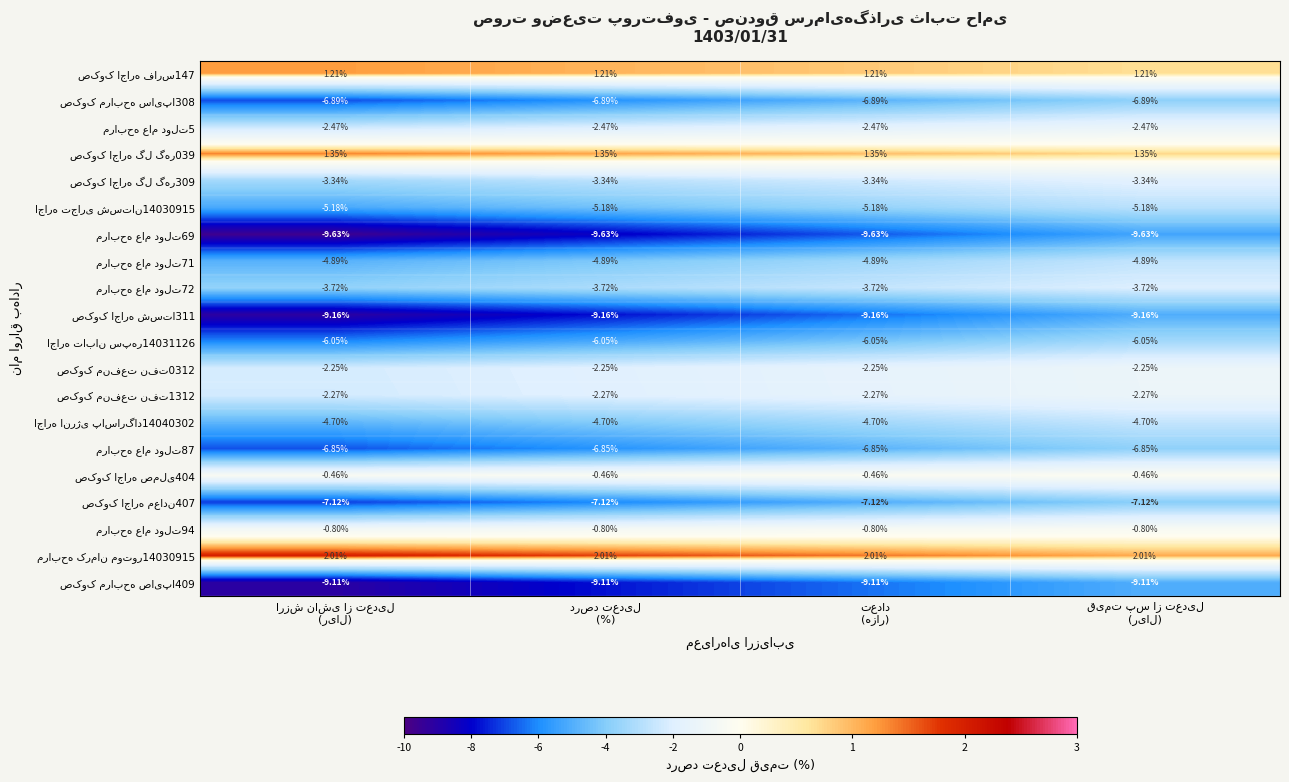

Count the number of data series in this chart.

20